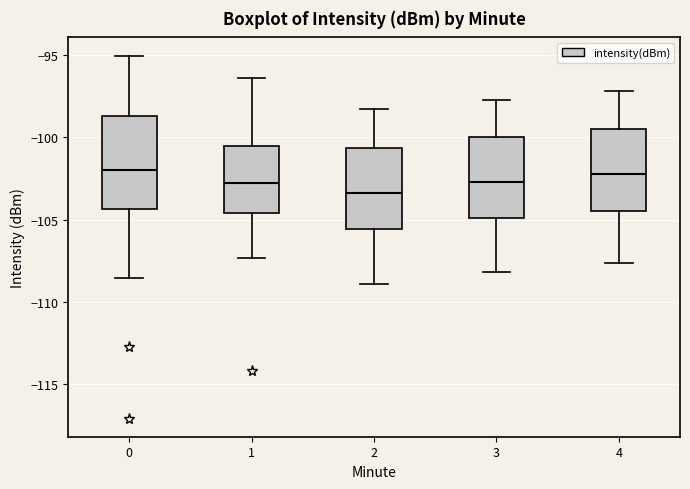

Which box has the lowest median line?

2